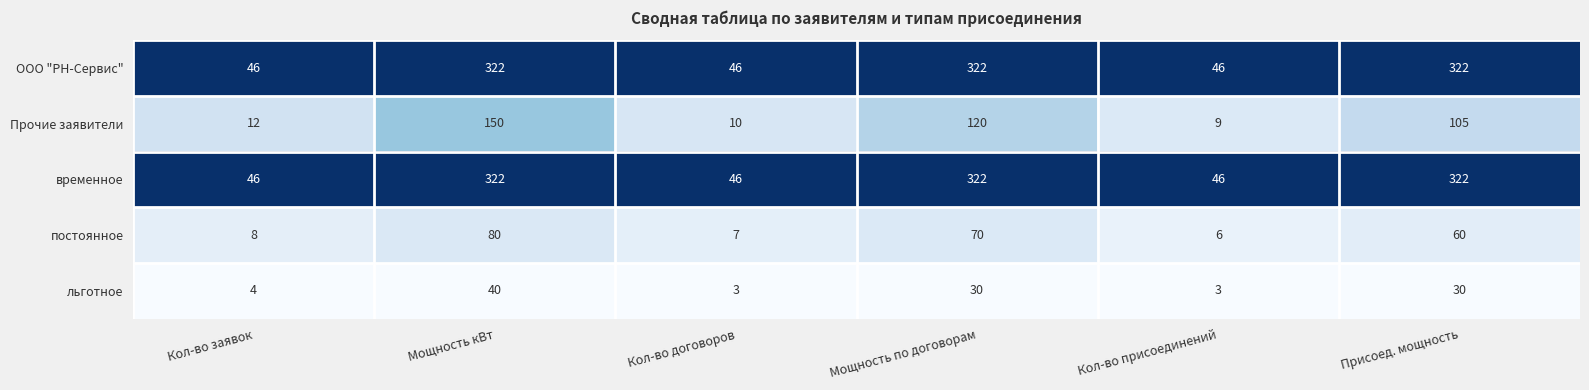

How many distinct data groups are displayed?

5